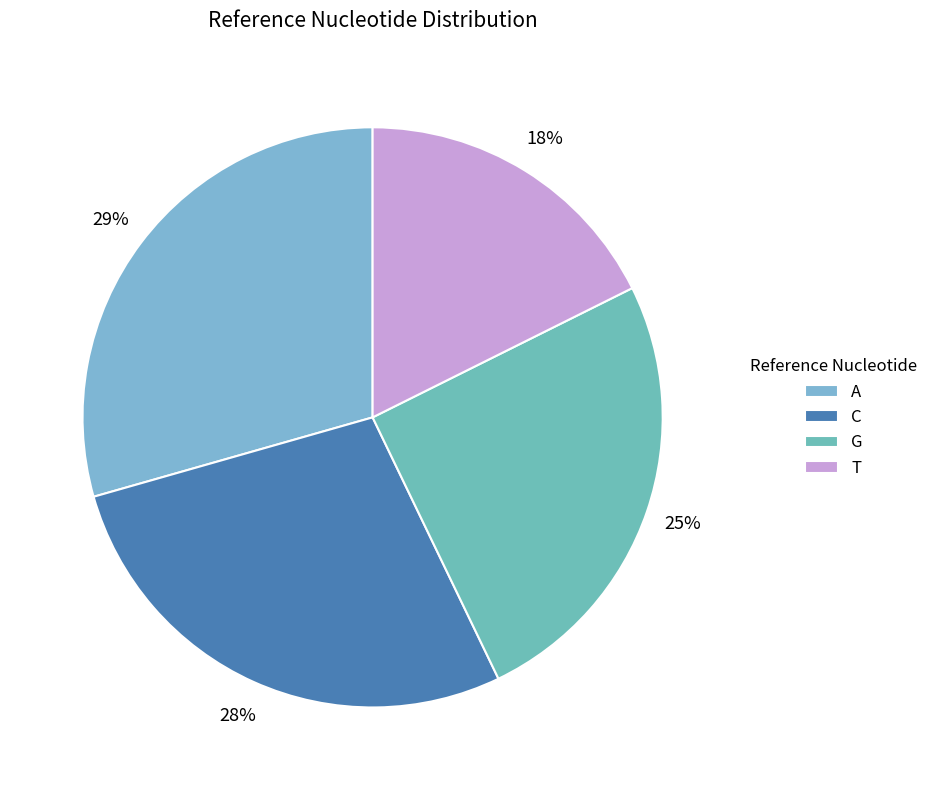

What is the smallest slice in the pie chart?

T